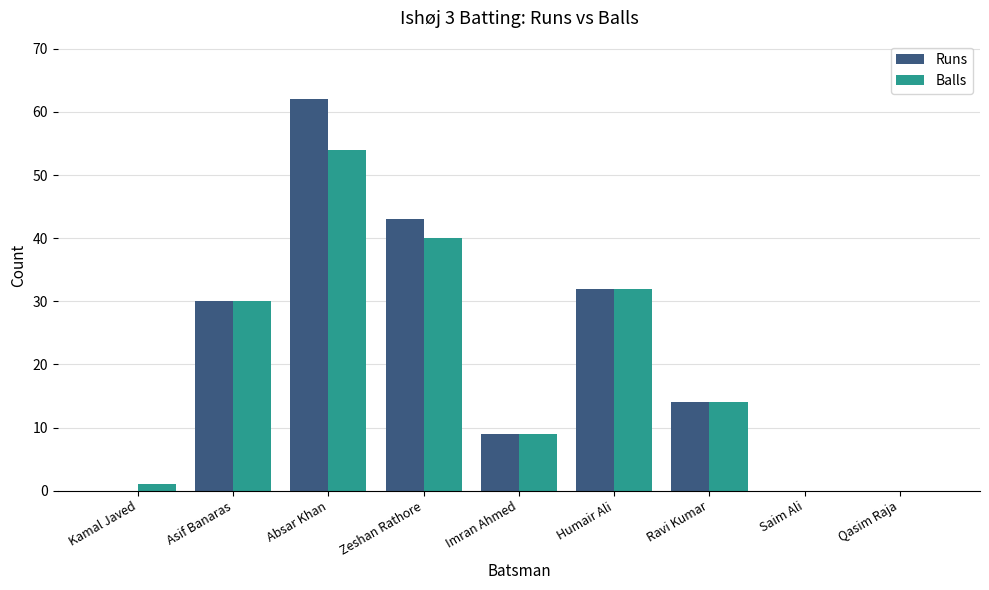

What is the approximate value of Runs at Zeshan Rathore, to the nearest 5?

45